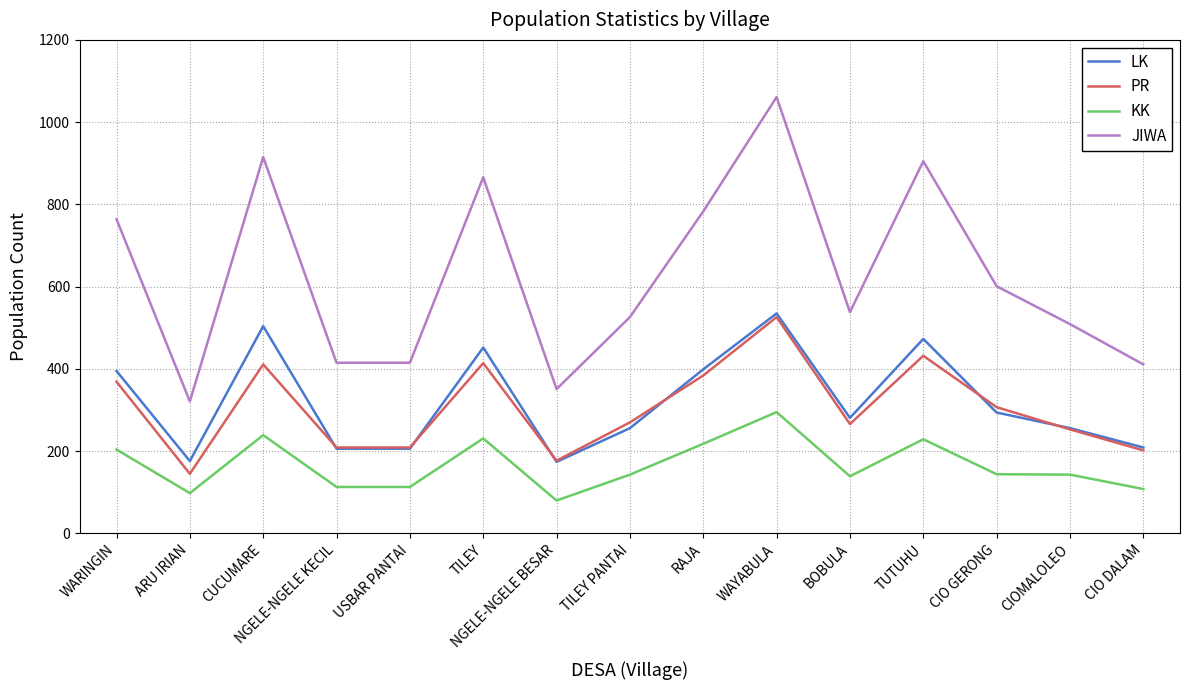

True or false: PR and JIWA intersect in this chart.

False